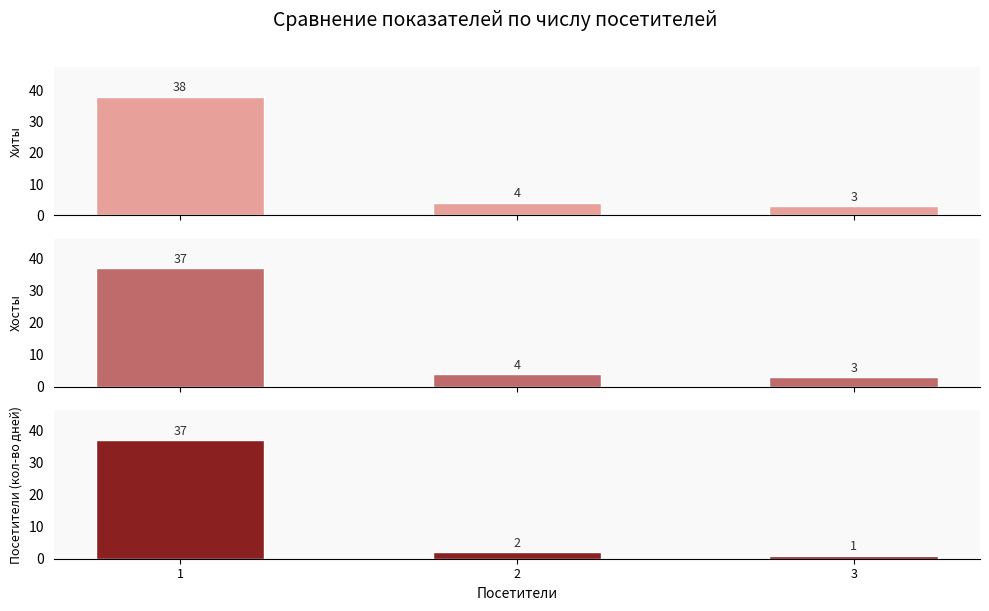

Is the value of Хосты at 3 greater than the value of Хиты at 1?

No